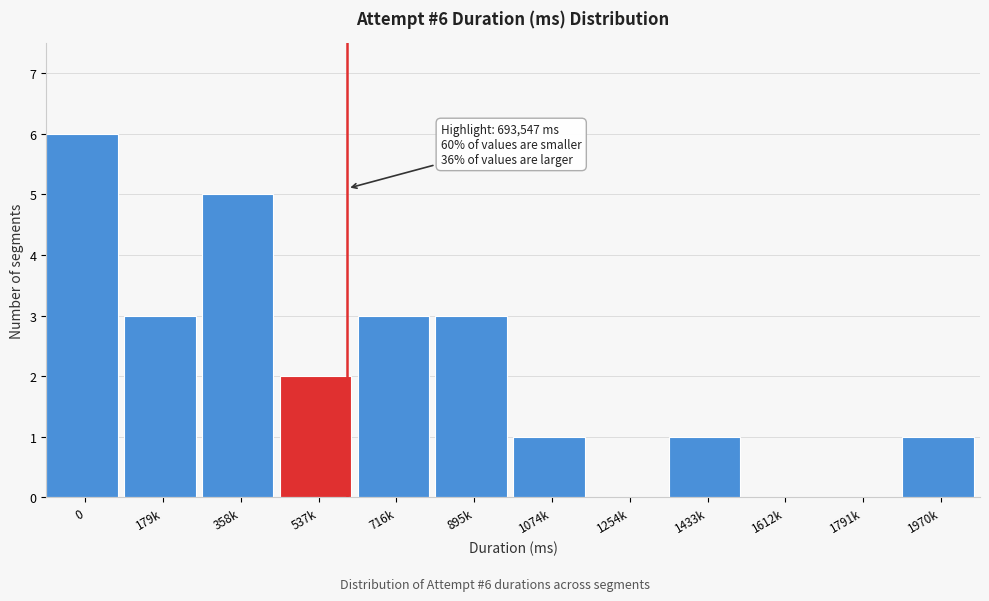

Reading left to right, extract all data points from this chart.

0=6	179k=3	358k=5	537k=2	716k=3	895k=3	1074k=1	1254k=0	1433k=1	1612k=0	1791k=0	1970k=1